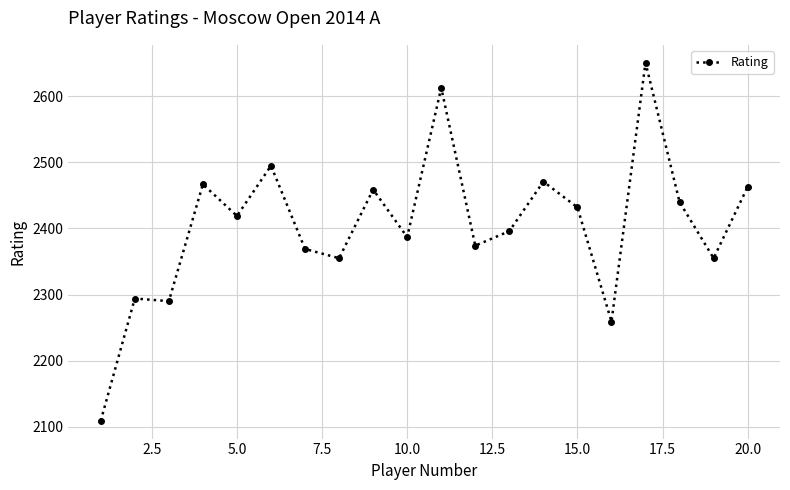

True or false: there are more than 1 points higher than both neighbors.

True